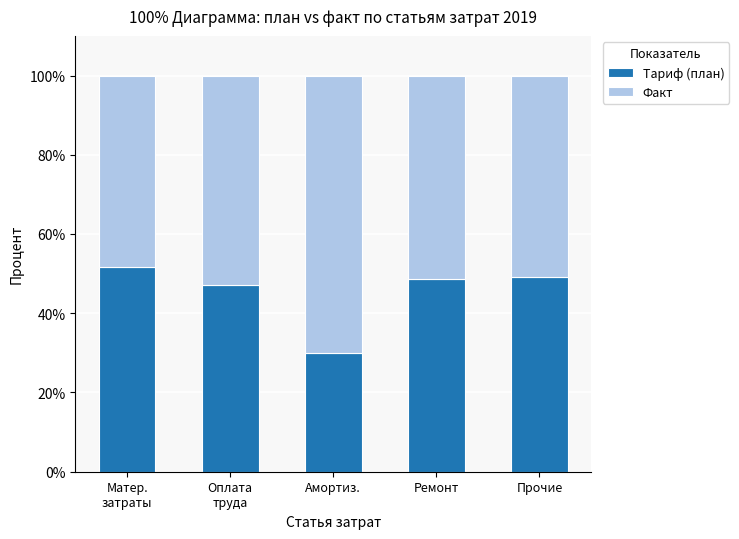

Is it true that Тариф (план) equals 49.2 at Прочие?

True